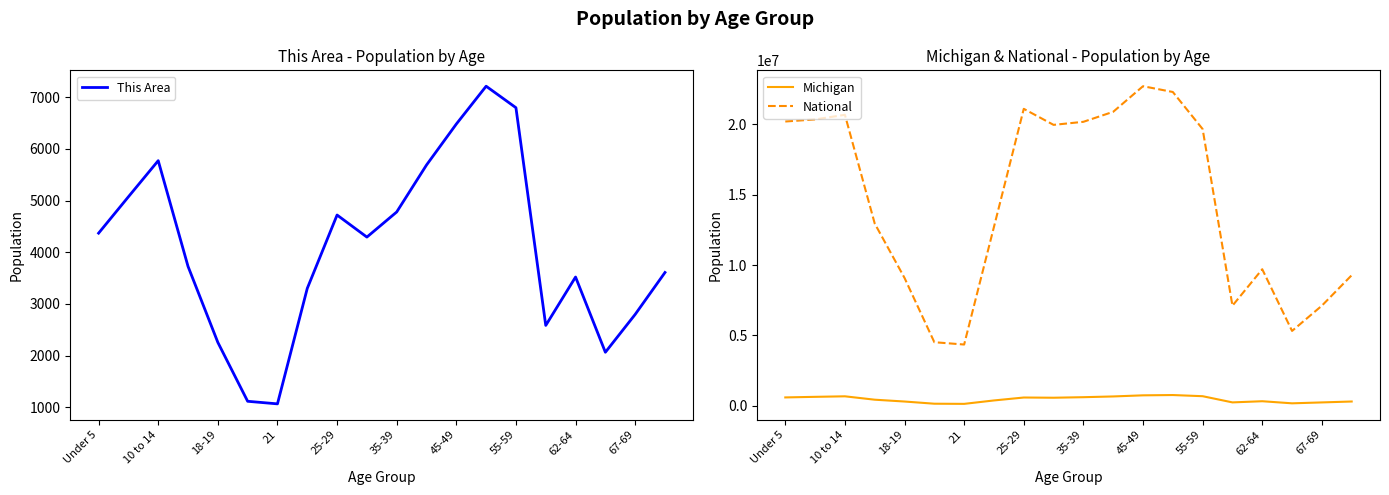

True or false: Michigan and This Area intersect in this chart.

False